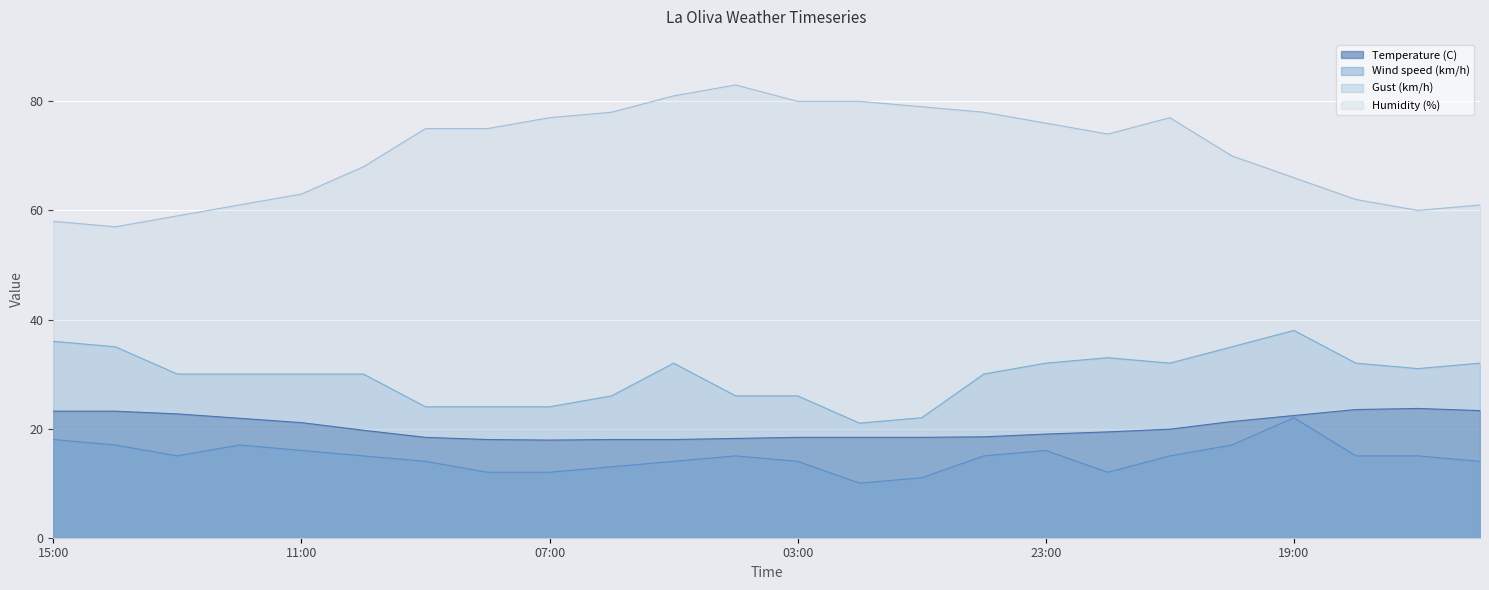

True or false: Gust (km/h) has more than 0 interior local peaks.

True